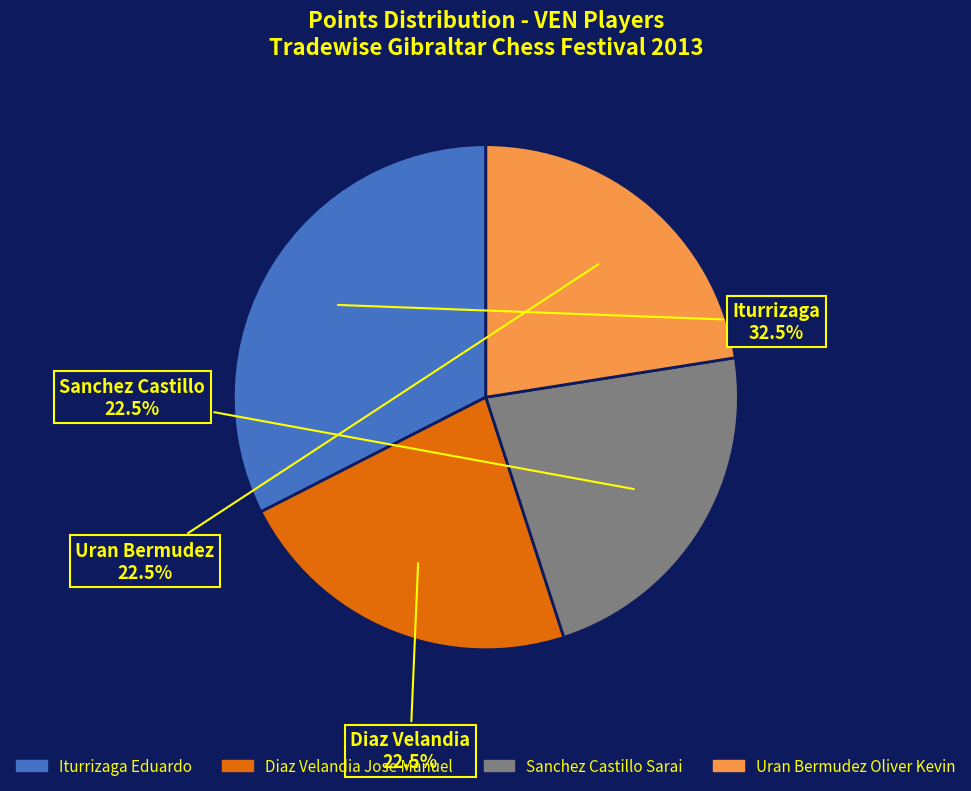

Which category has the biggest portion of the pie?

Iturrizaga Eduardo